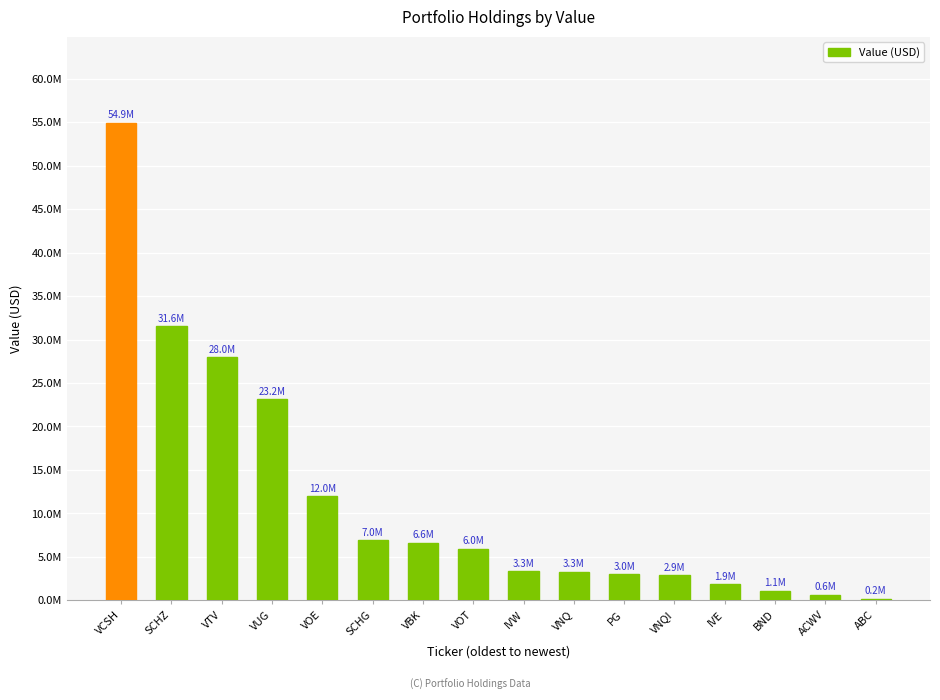

Read the value at VCSH.

54941000